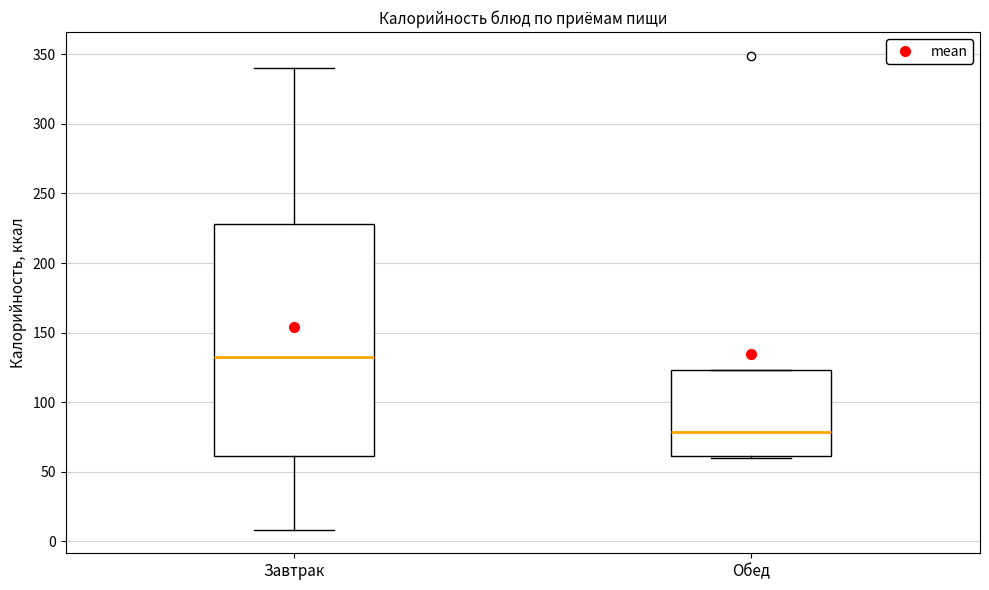

Reading left to right, read every box against the y-axis: the position of its median line, the range the box covers, and the ends of its whiskers. The values are not printed on the chart, so give them approximately, as read against the axis.

Завтрак: median 135, box 60 to 230, whiskers 10 to 340
Обед: median 80, box 60 to 125, whiskers 60 to 125